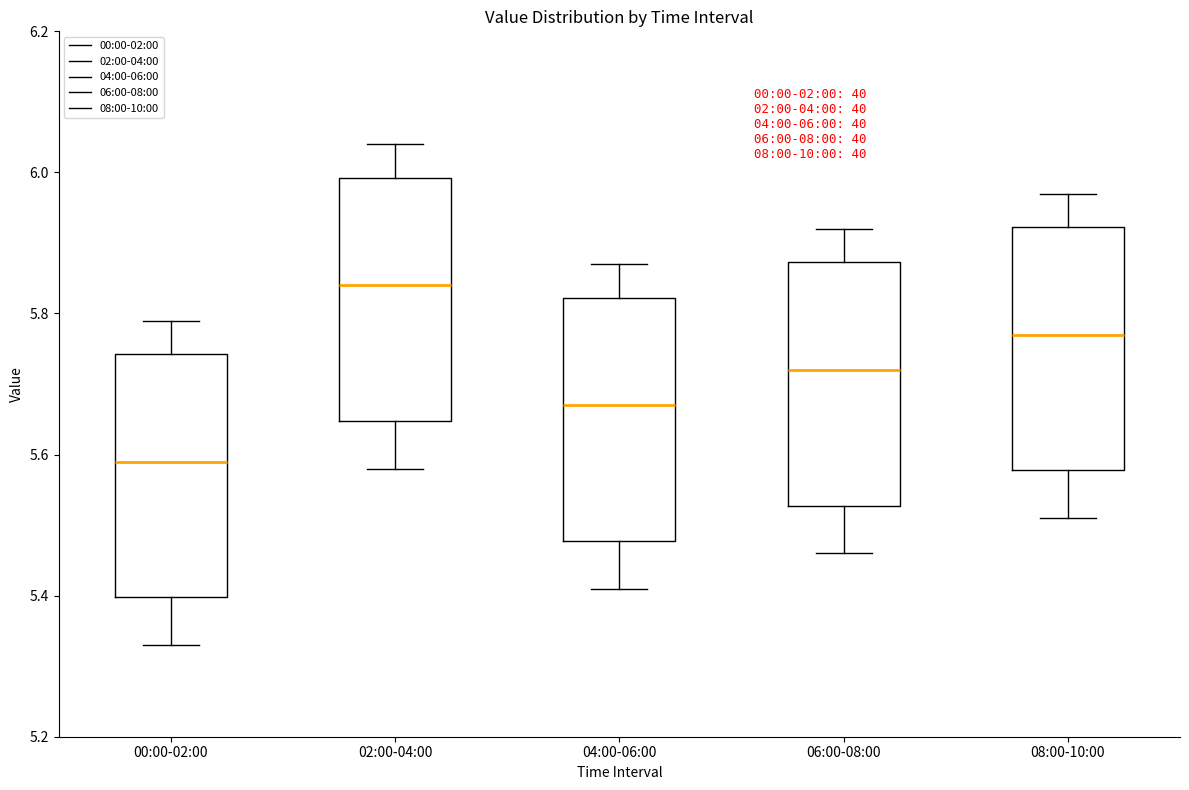

Which box's median line is the highest?

02:00-04:00